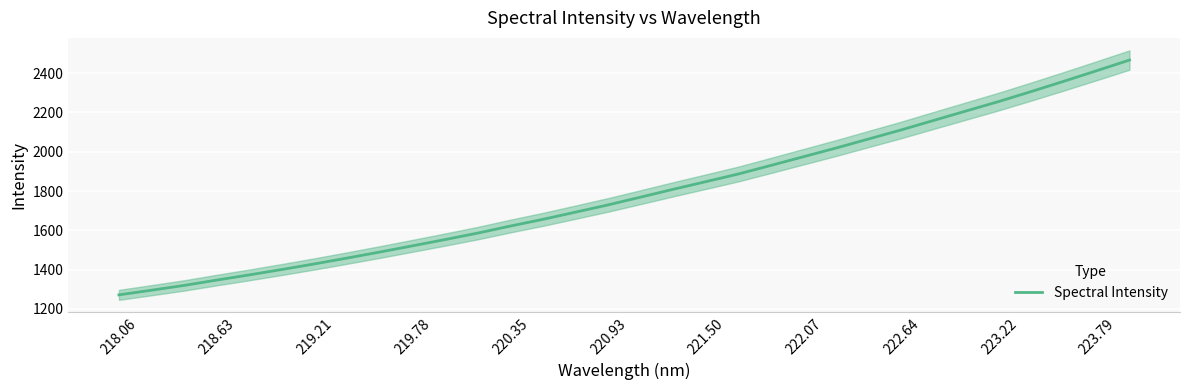

Is it true that Spectral Intensity equals 3843.1 at 223.22?

False